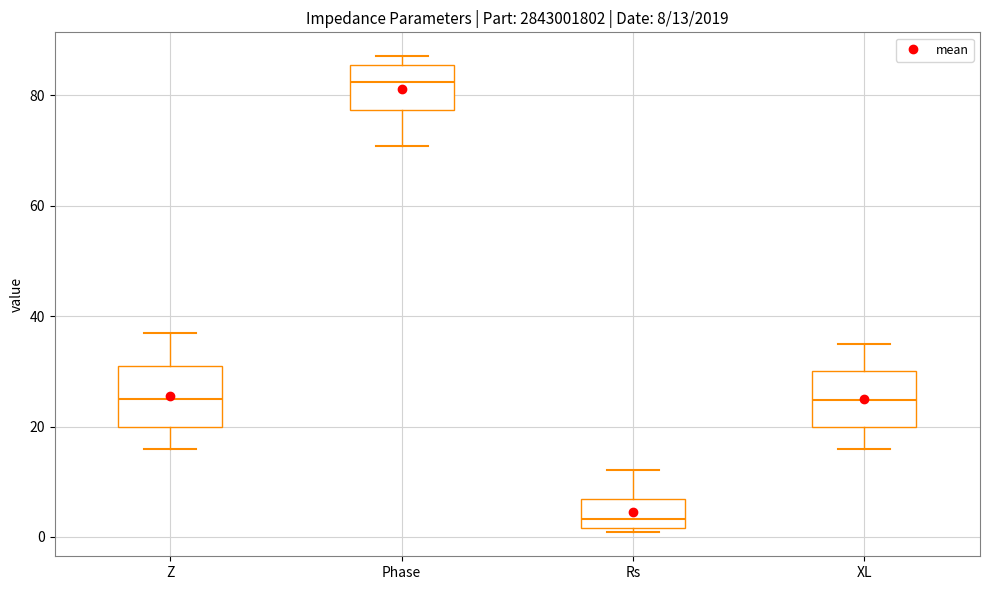

Which box's median line is the lowest?

Rs